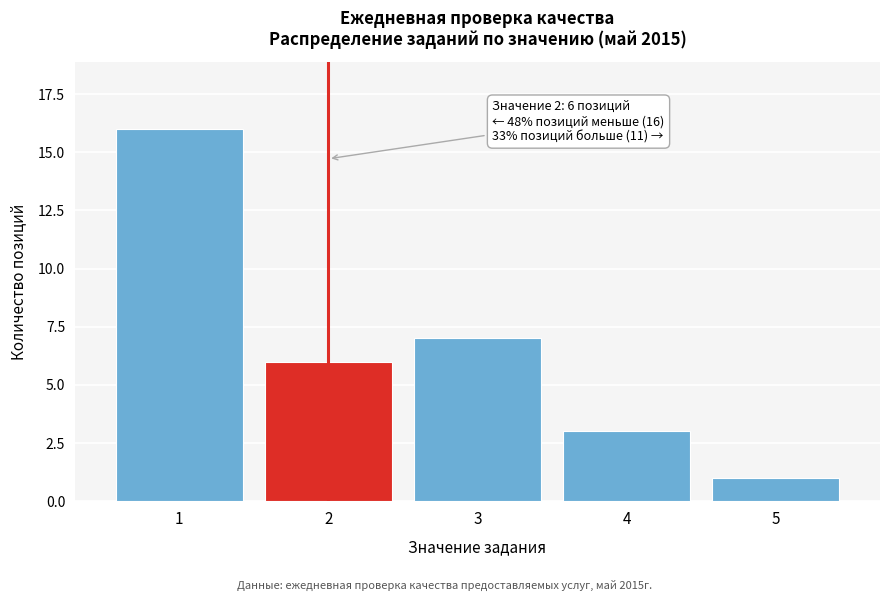

Reading left to right, what are all the values shown in this chart?

16	6	7	3	1